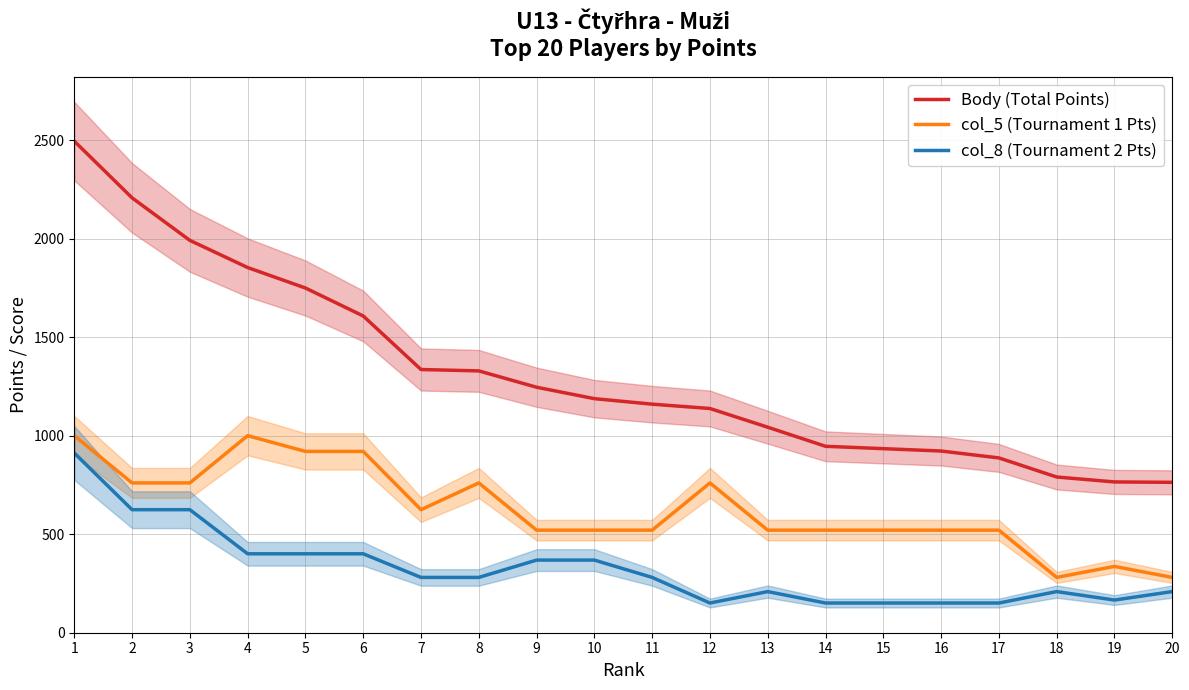

What is the value of the col_5 (Tournament 1 Pts) point at the 6th from the left?

920